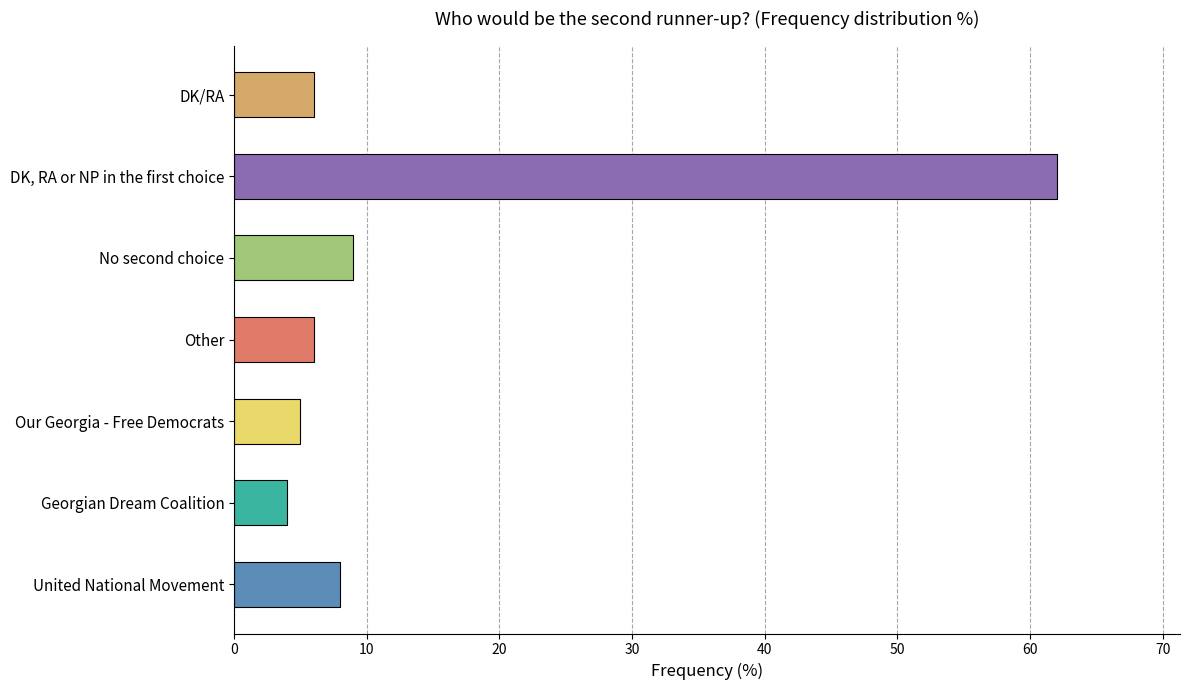

What is the difference between the maximum and minimum values?

58